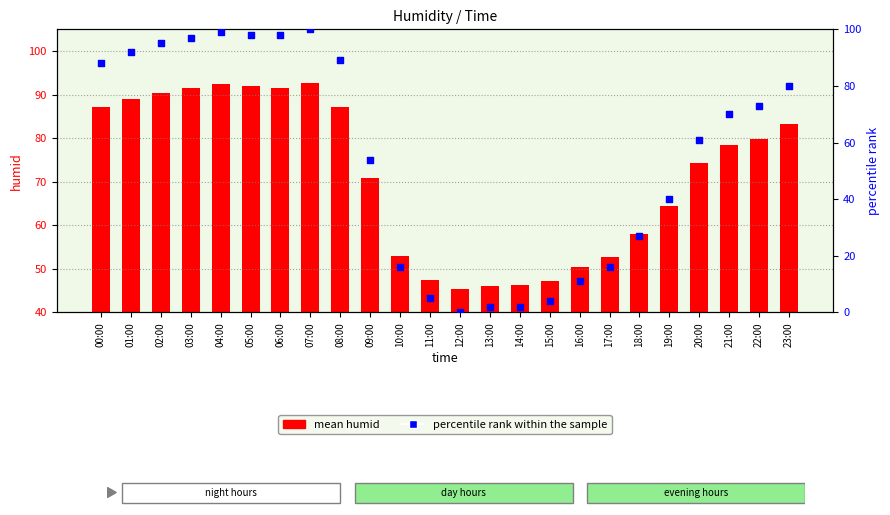

What is the total value across all series at 21:00?

148.4